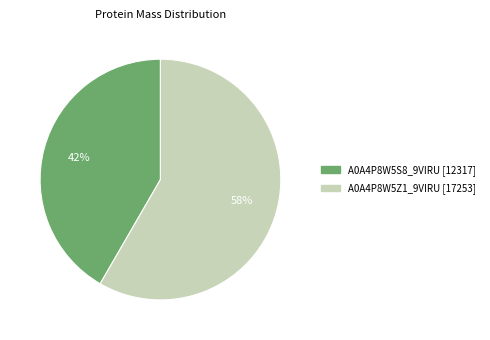

Does any single category account for the majority?

Yes